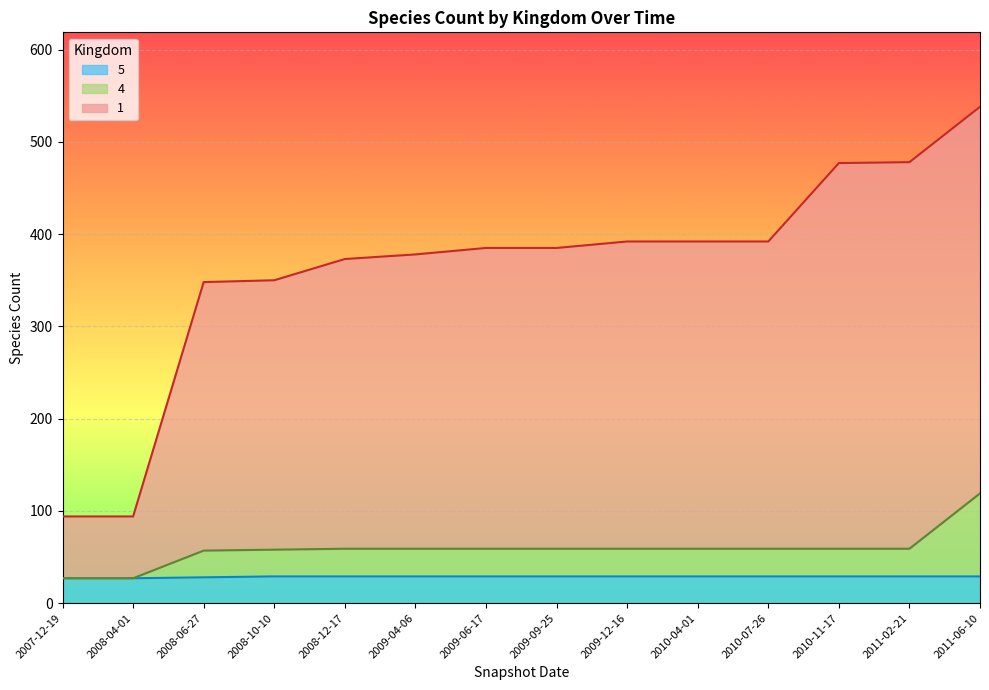

Which series has the widest spread of values?

1